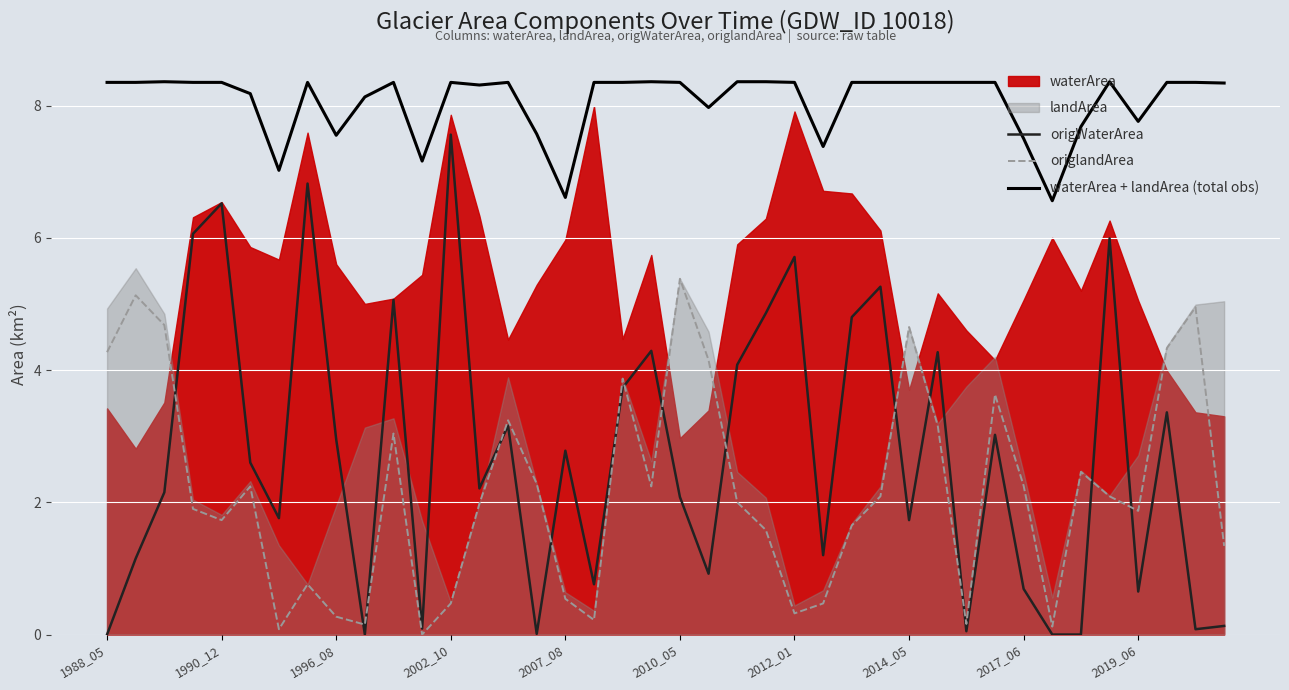

At how many categories does at least one series exceed 6?

40